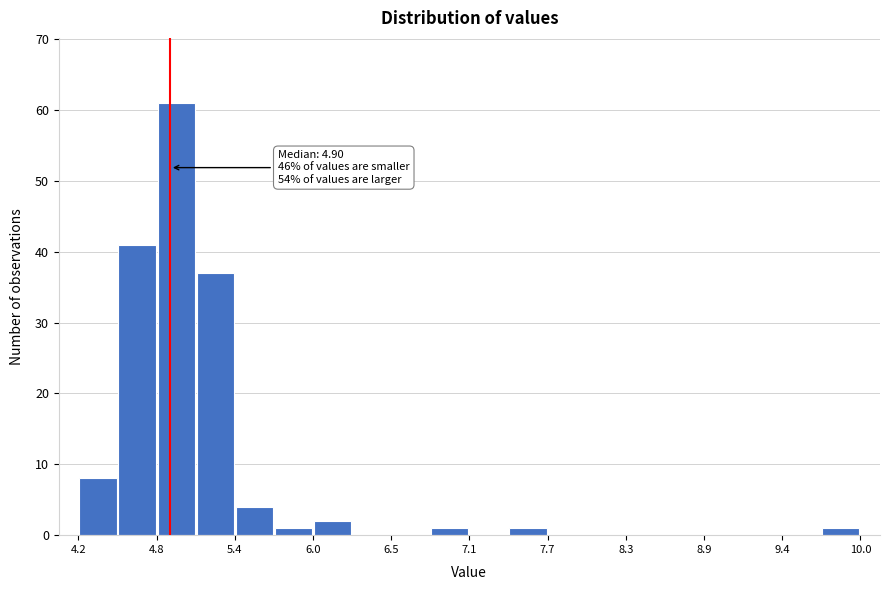

Around what value on the x-axis is the tallest bar? Give the approximate position of its centre, as read against the axis.

4.9